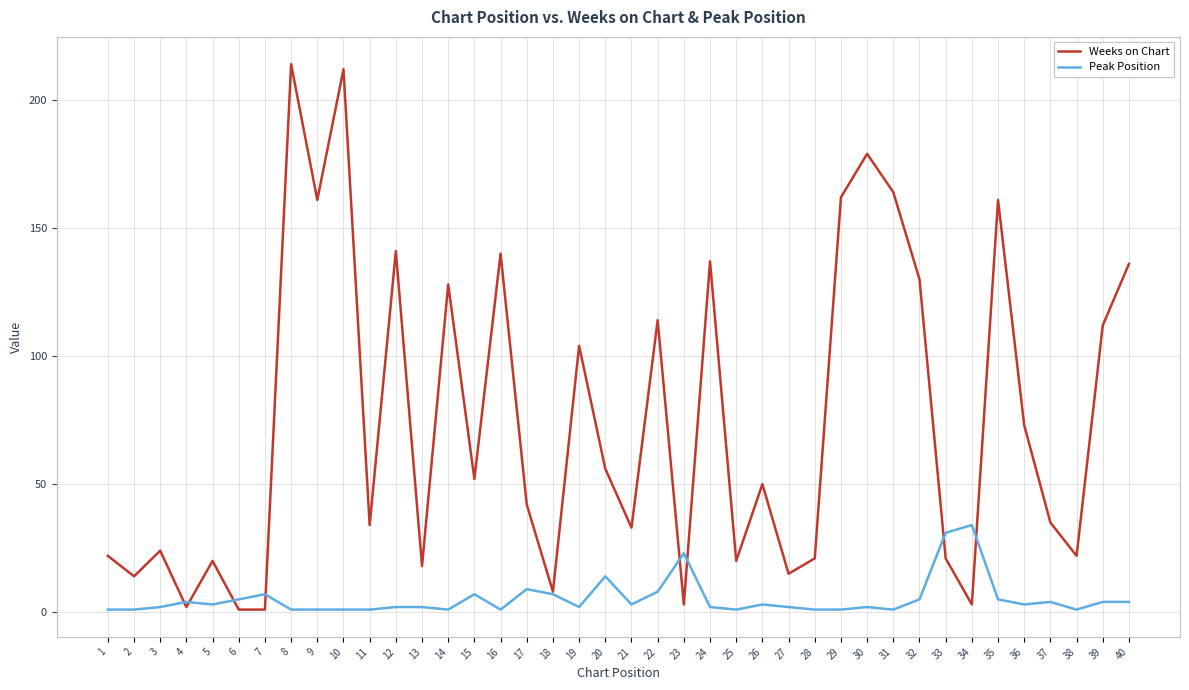

At 21, list the series in order from largest to smallest.

Weeks on Chart, Peak Position